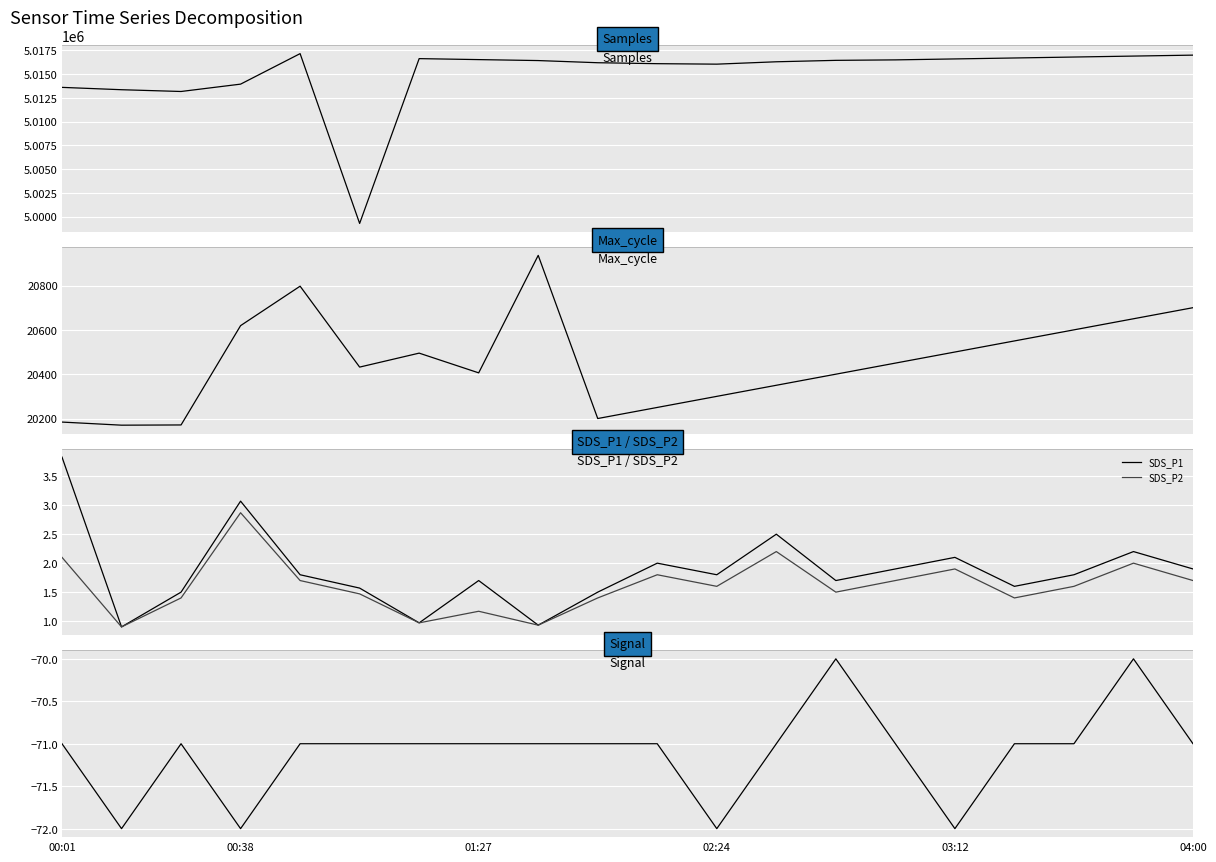

Rank the series at 9 from highest to lowest value.

Samples, Max_cycle, SDS_P1, SDS_P2, Signal